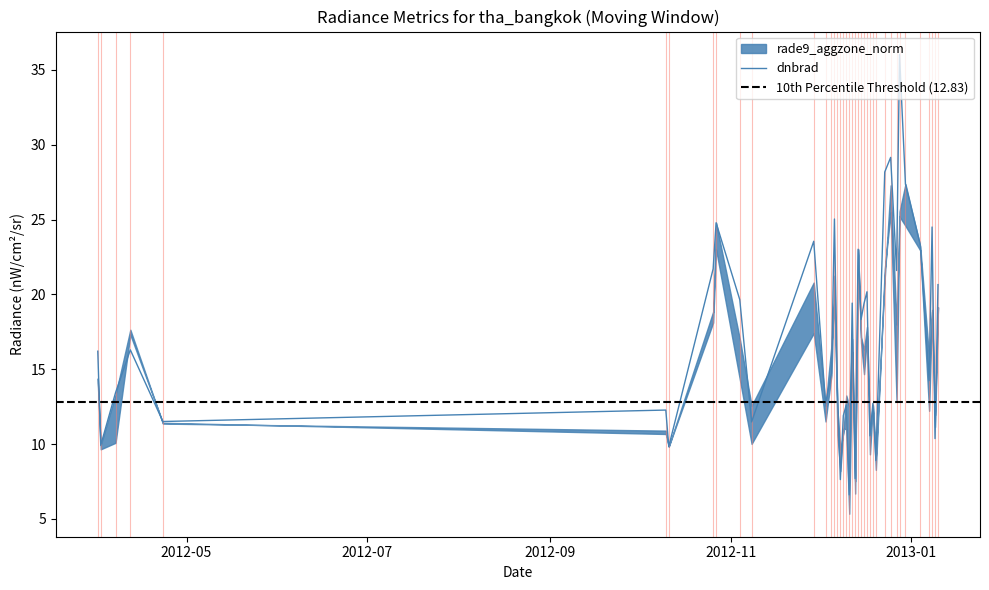

What is the value of the dnbrad point at the 35th from the left?

23.3